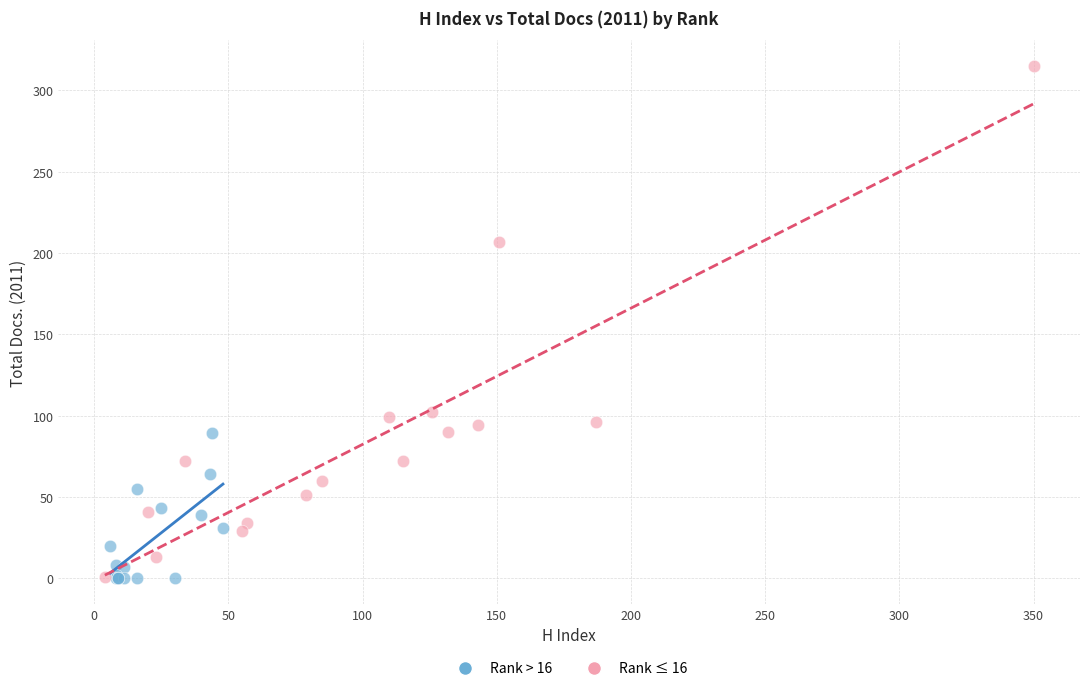

What are all the series names shown in the legend?

Rank > 16, Rank ≤ 16